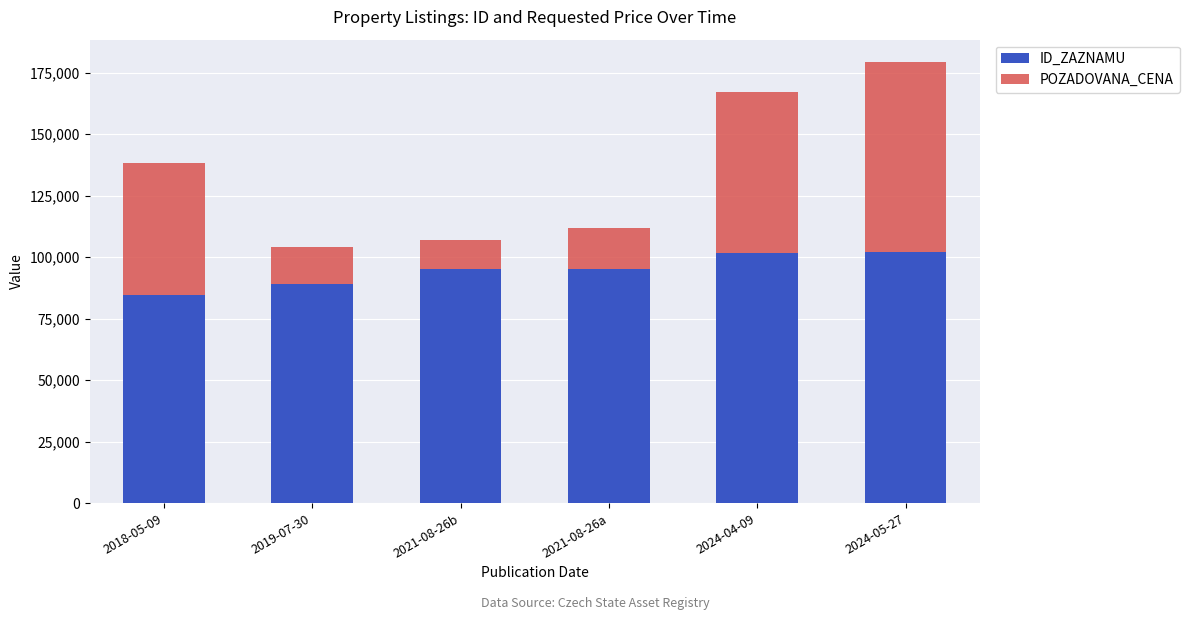

The value of ID_ZAZNAMU at 2021-08-26b is 33507. True or false?

False